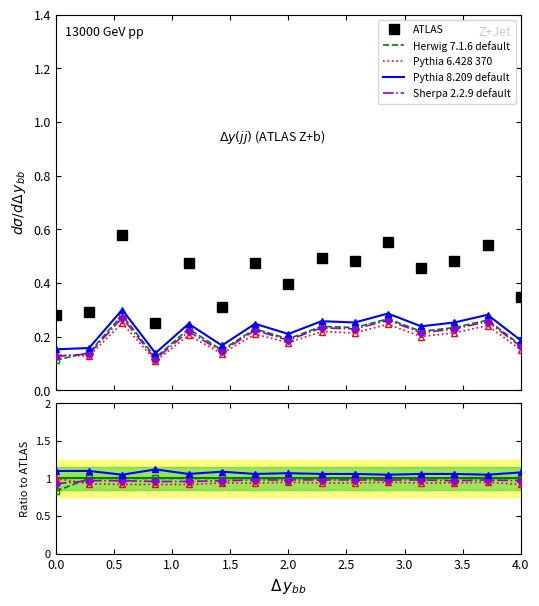

What is the average value of the Herwig 7.1.6 default series?

1.0